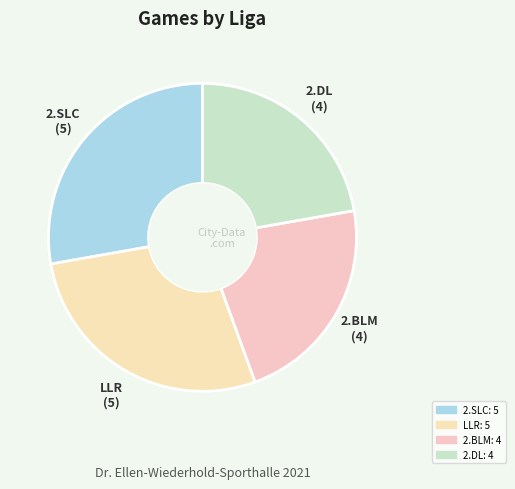

Is it true that LLR is 16% of the pie?

False